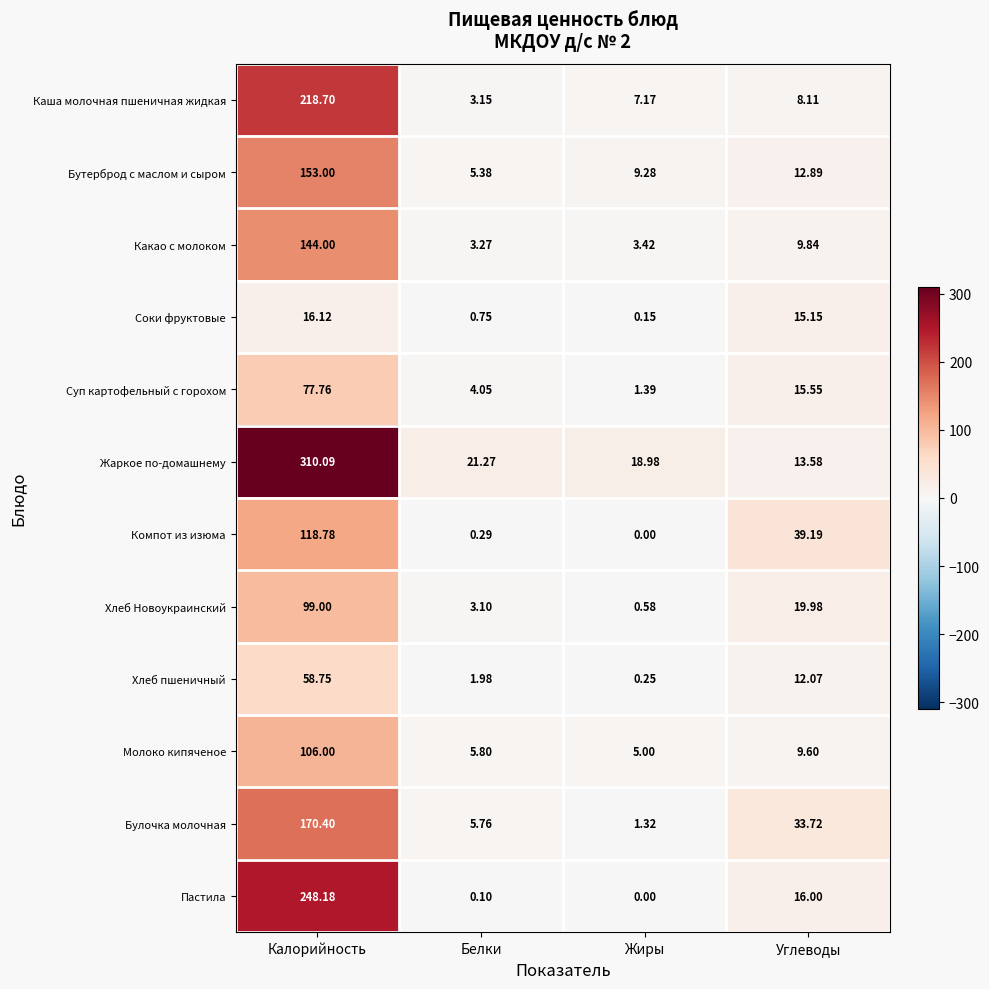

Which label corresponds to the smallest value in the chart?

Жиры